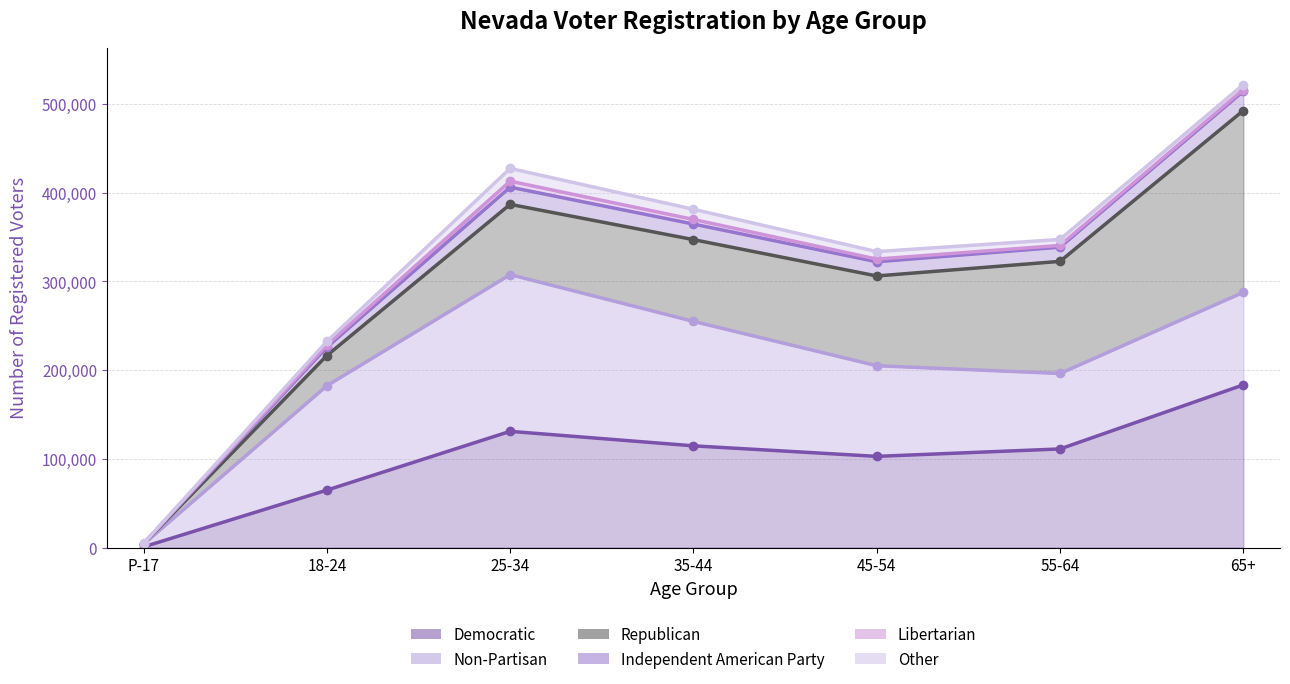

True or false: Libertarian has more than 2 interior local peaks.

False